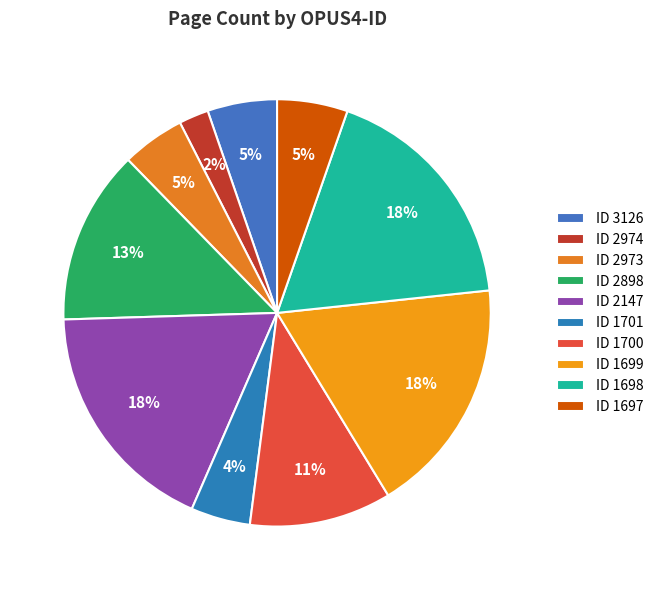

How many segments does this pie chart have?

10